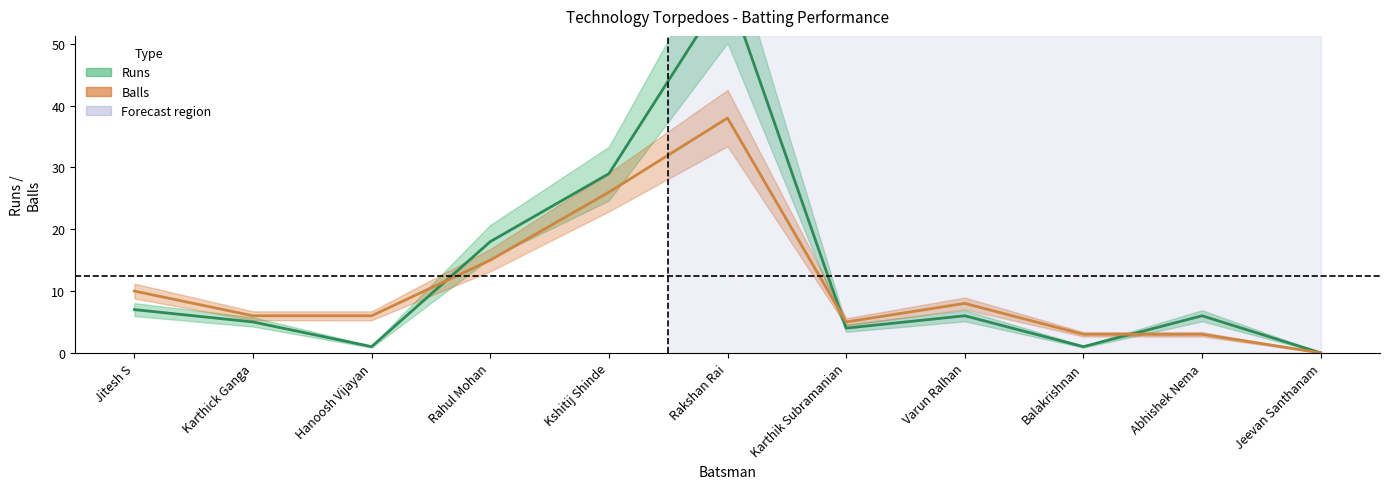

Where is Balls nearest to the value 19?

Rahul Mohan